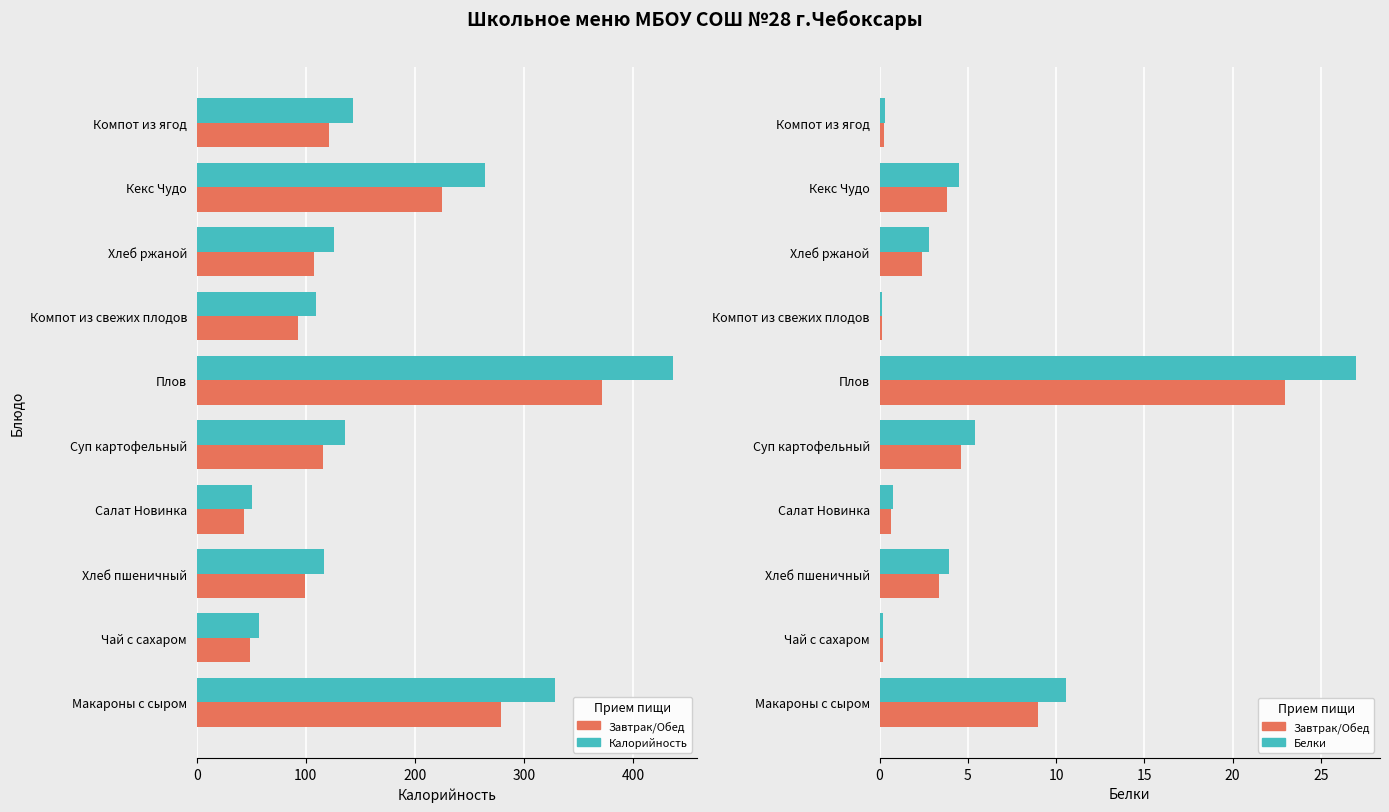

Which series has the largest total across all categories?

Калорийность